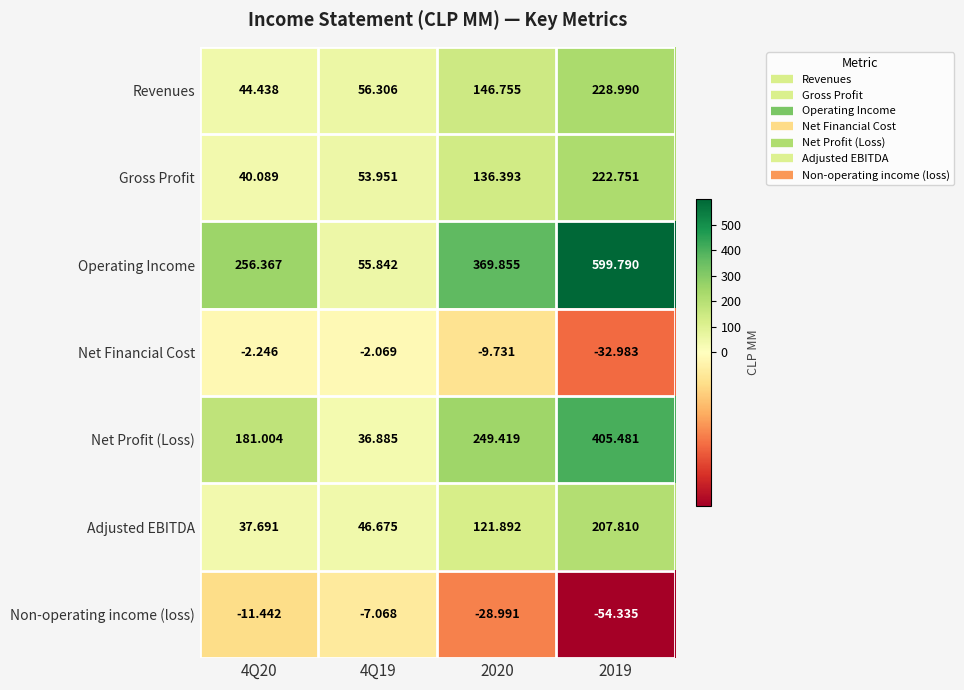

What is the difference between the highest and lowest values at 4Q20?

267.8